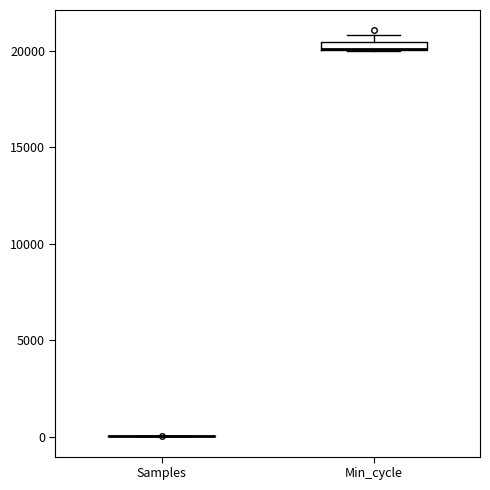

Where is the upper edge of the box for Min_cycle on the y-axis? The values are not printed on the chart, so give them approximately, as read against the axis.

20500